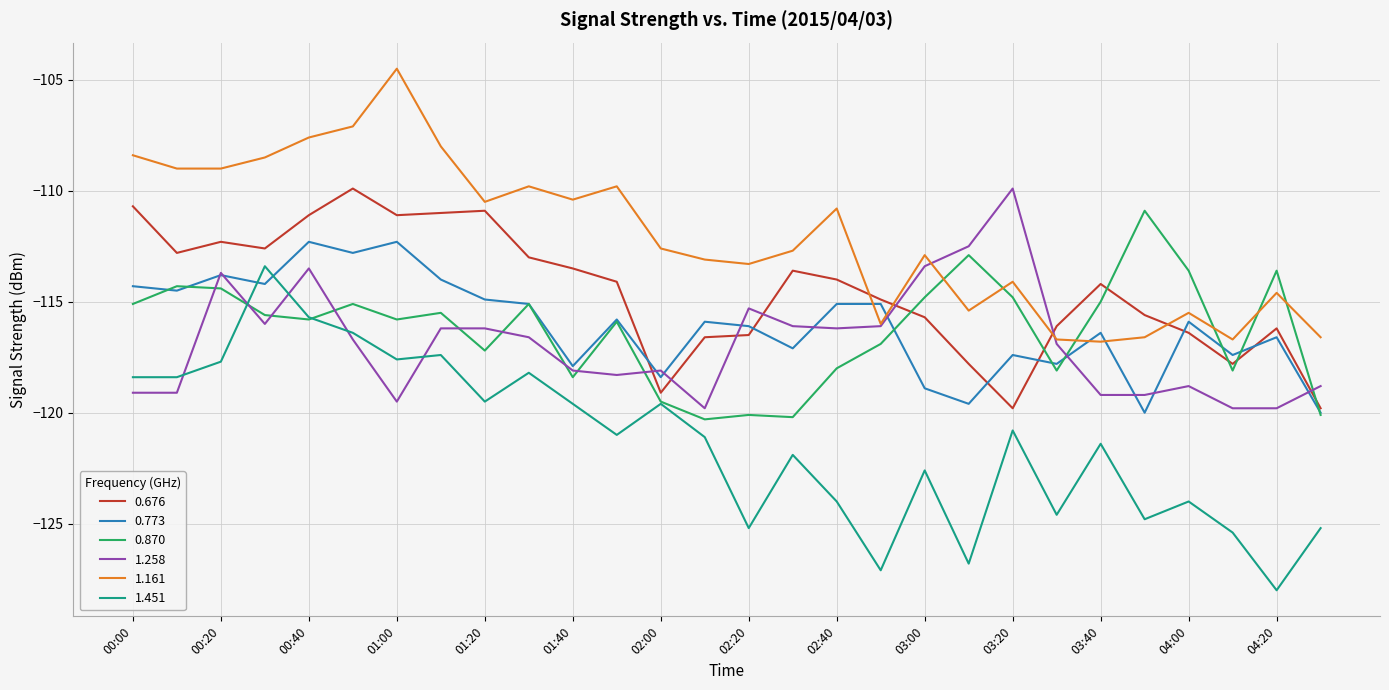

True or false: 1.161 and 1.451 cross at least once.

False